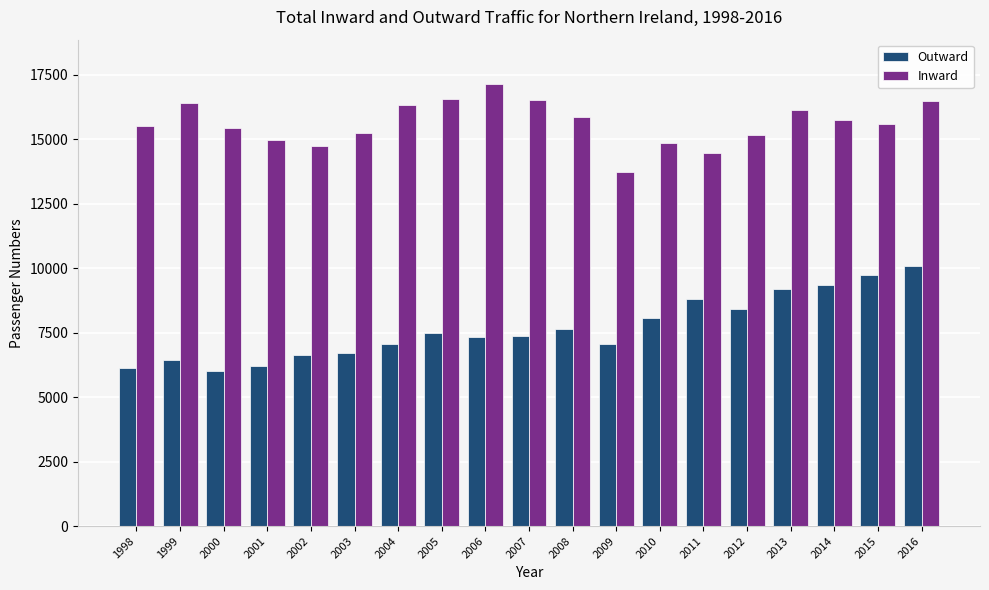

How many groups of bars are there?

19